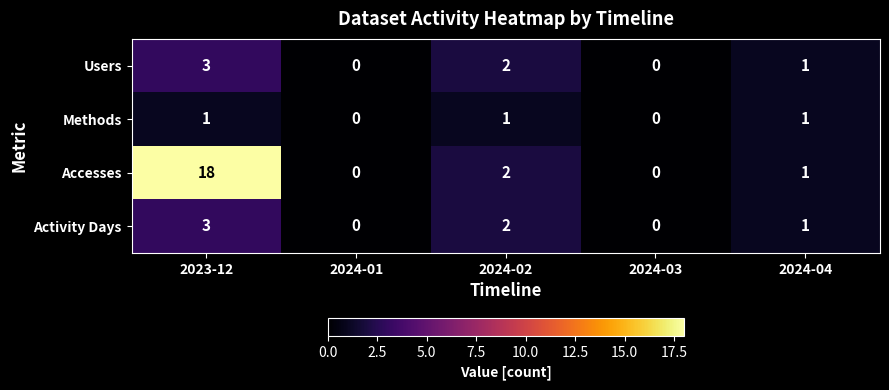

What is the total value across all series at 2024-04?

4